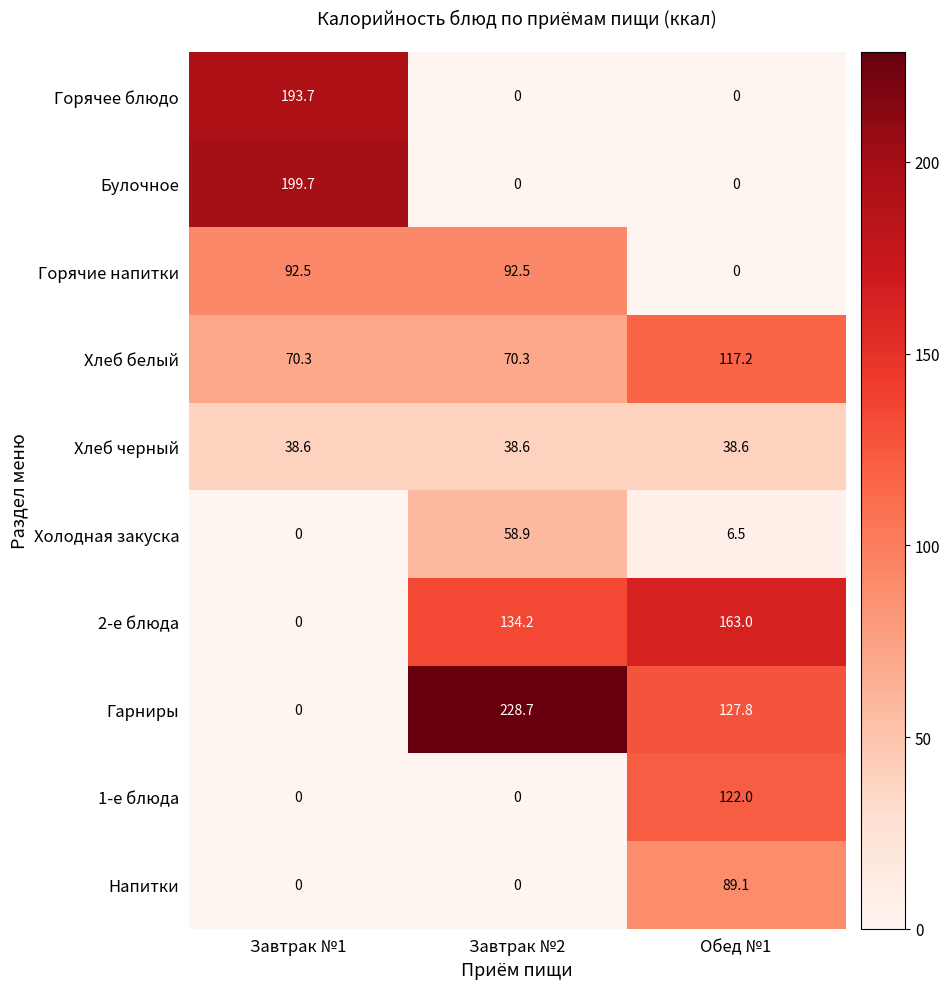

Reading right to left, transcribe all the data shown in this chart.

Горячее блюдо: Обед №1=0.0	Завтрак №2=0.0	Завтрак №1=193.7
Булочное: Обед №1=0.0	Завтрак №2=0.0	Завтрак №1=199.7
Горячие напитки: Обед №1=0.0	Завтрак №2=92.5	Завтрак №1=92.5
Хлеб белый: Обед №1=117.2	Завтрак №2=70.3	Завтрак №1=70.3
Хлеб черный: Обед №1=38.6	Завтрак №2=38.6	Завтрак №1=38.6
Холодная закуска: Обед №1=6.5	Завтрак №2=58.9	Завтрак №1=0.0
2-е блюда: Обед №1=163.0	Завтрак №2=134.2	Завтрак №1=0.0
Гарниры: Обед №1=127.8	Завтрак №2=228.7	Завтрак №1=0.0
1-е блюда: Обед №1=122.0	Завтрак №2=0.0	Завтрак №1=0.0
Напитки: Обед №1=89.1	Завтрак №2=0.0	Завтрак №1=0.0